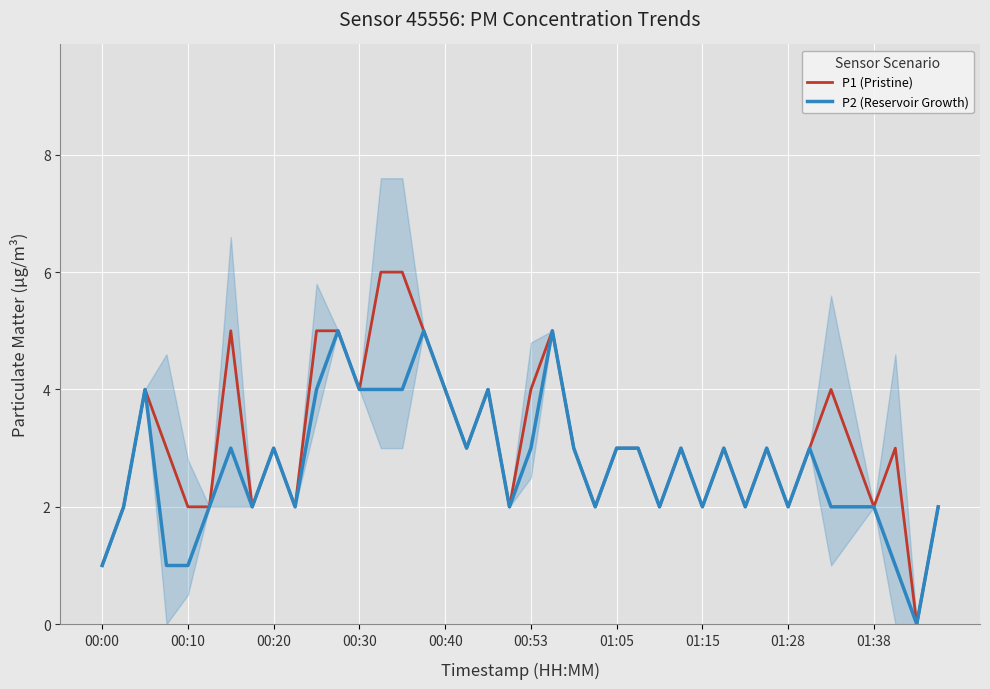

What is the difference between the second highest and minimum values in the P1 (Pristine) series?

6